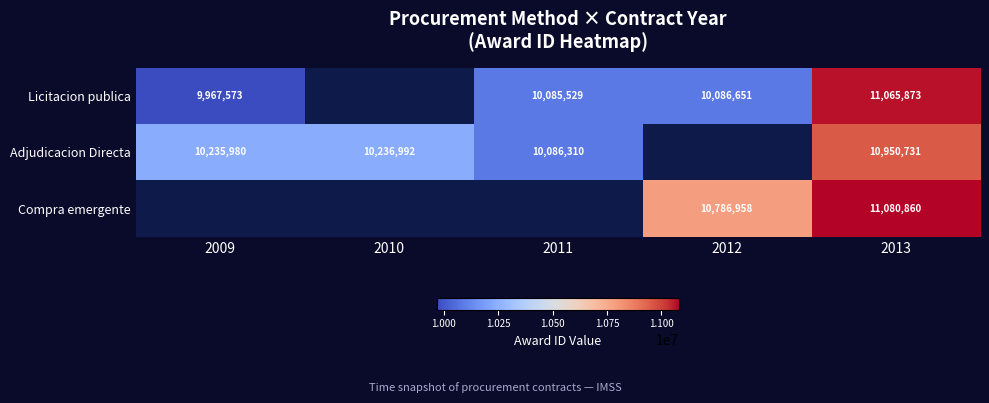

How many categories are shown in the chart?

5